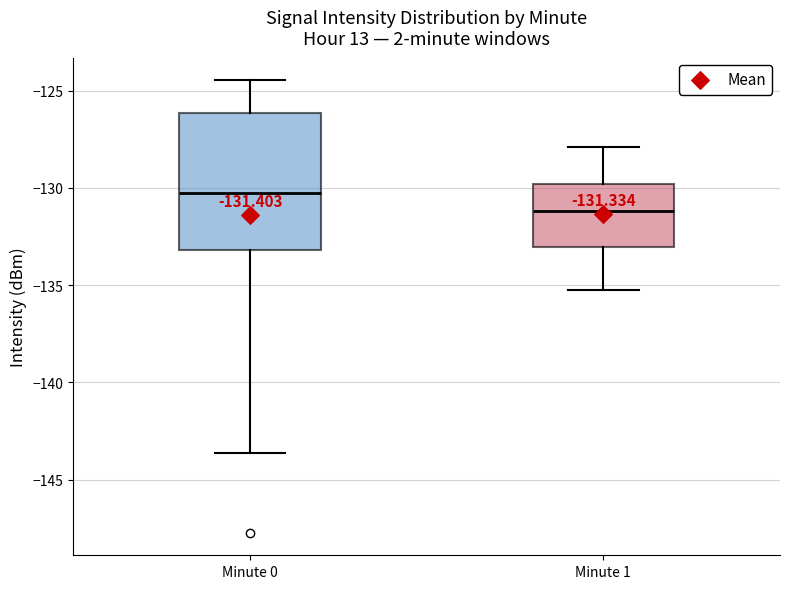

Which box is the tallest, from its lower edge to its upper edge?

Minute 0